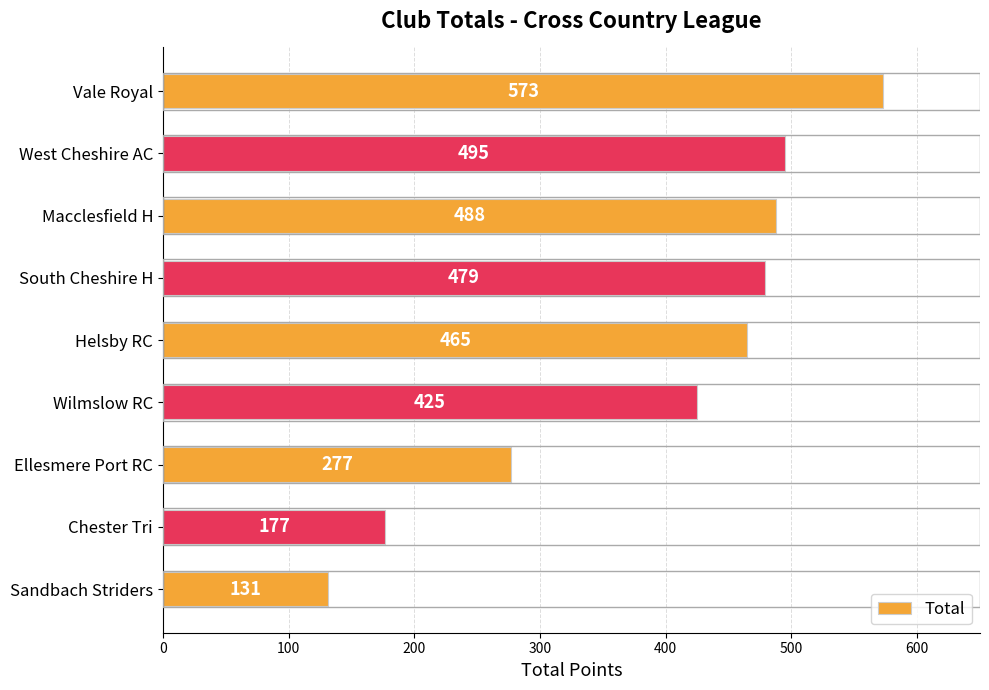

What is the sum of all values?

3510